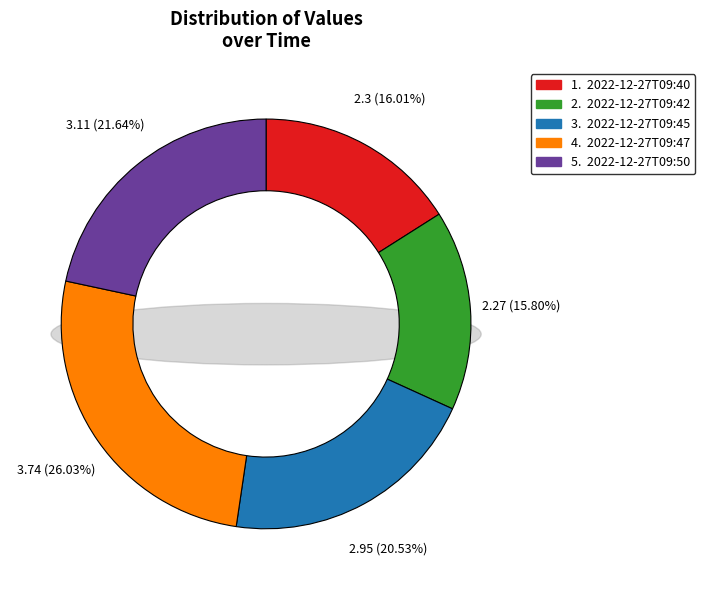

Rank the categories by value from highest to lowest.

2022-12-27T09:47, 2022-12-27T09:50, 2022-12-27T09:45, 2022-12-27T09:40, 2022-12-27T09:42